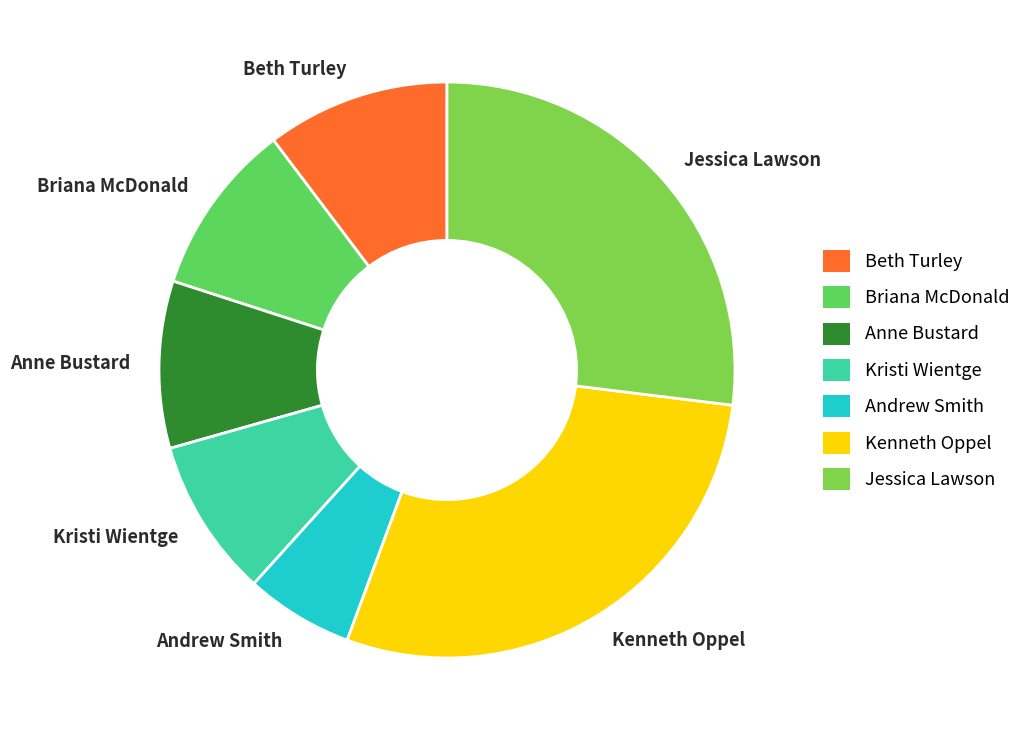

Between Beth Turley and Jessica Lawson, which is larger?

Jessica Lawson